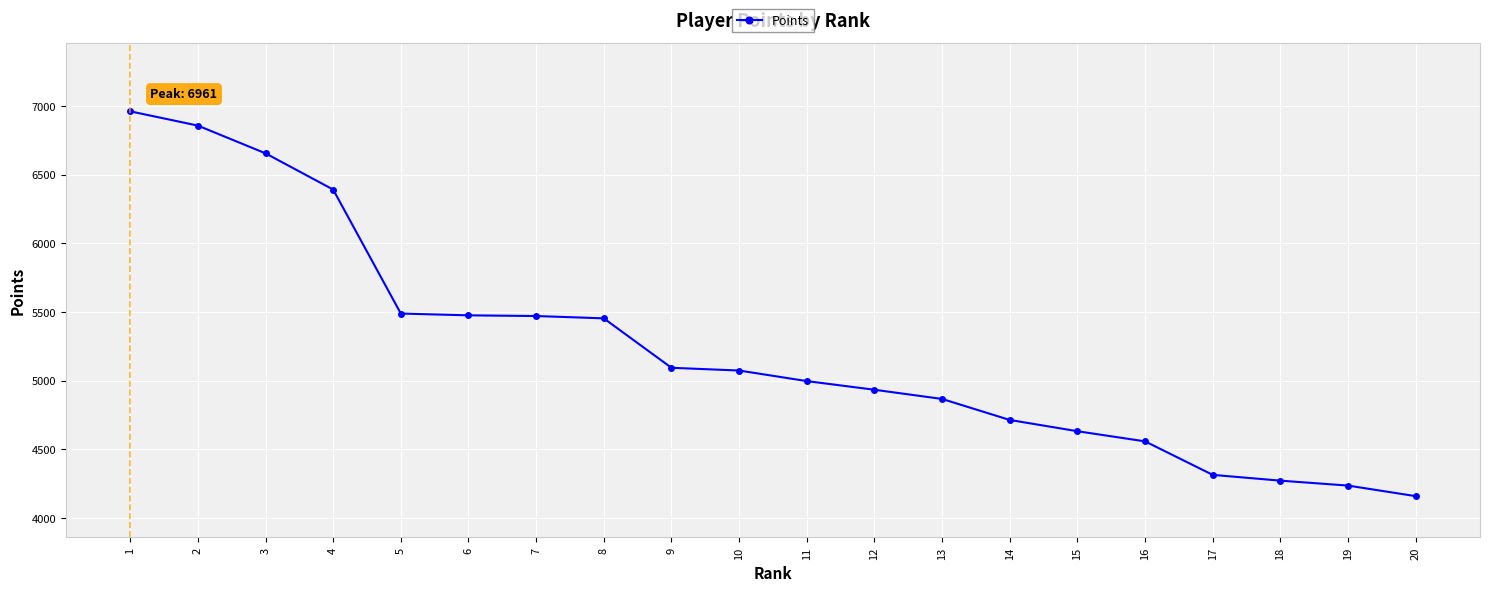

What is the approximate value at 6?

5475